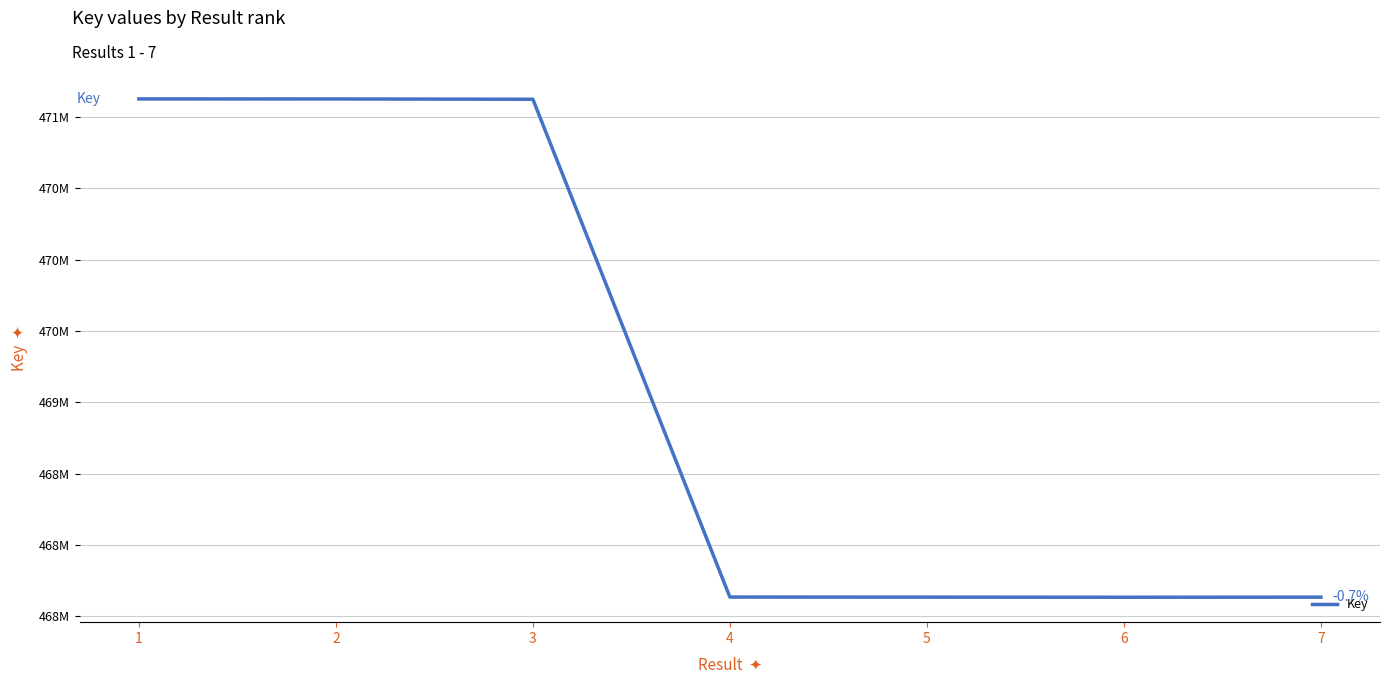

Does the chart display data point markers on the line(s)?

No